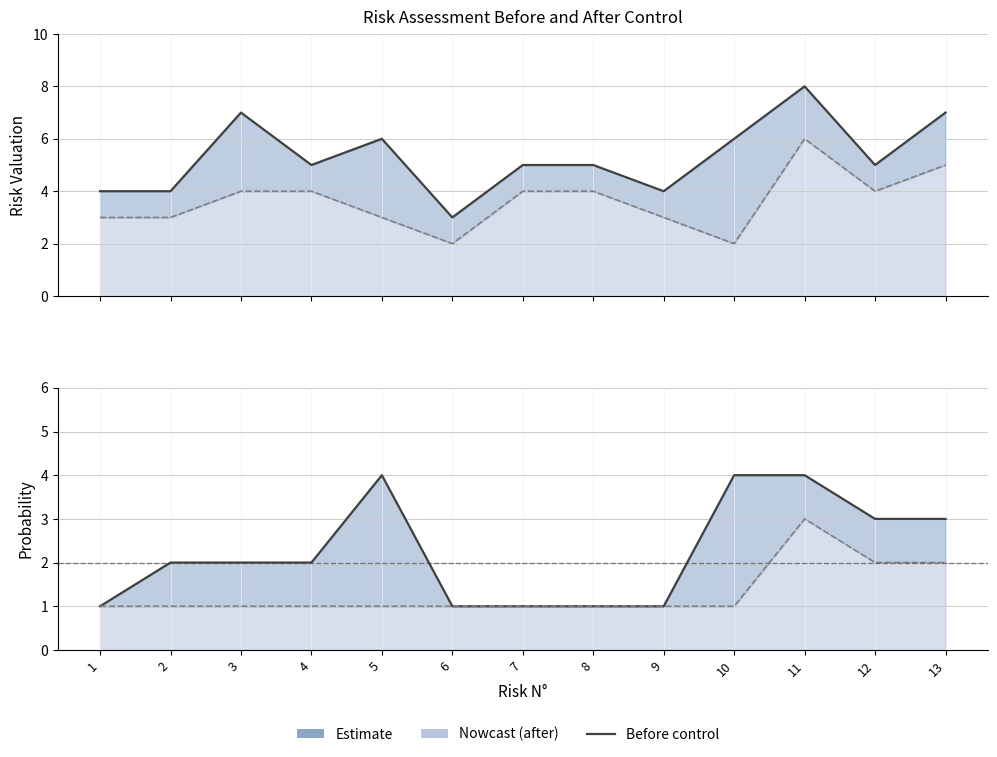

At 13, list the series in order from smallest to largest.

Probabilidad despues, Probabilidad antes, Valoracion despues, Valoracion antes